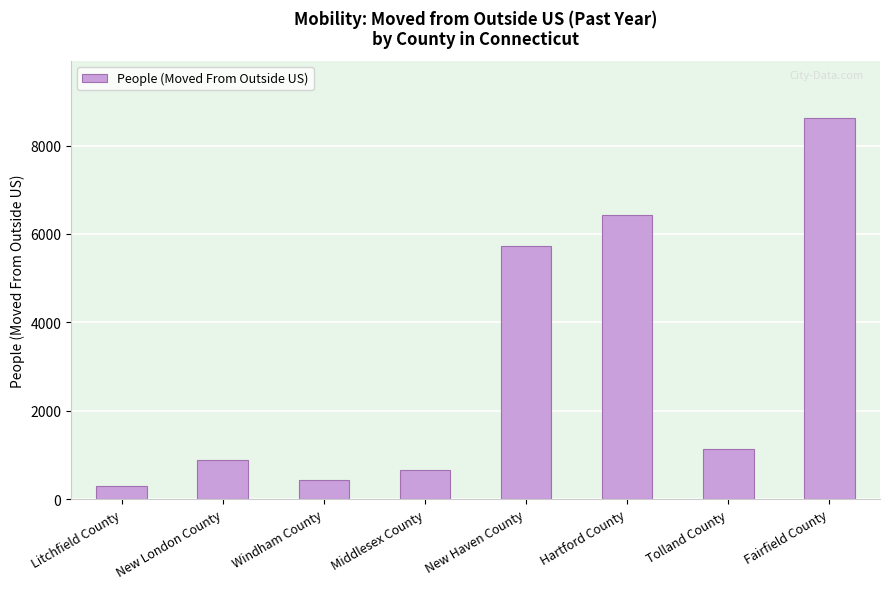

Reading left to right, transcribe all the data shown in this chart.

Litchfield County=290	New London County=874	Windham County=439	Middlesex County=657	New Haven County=5734	Hartford County=6424	Tolland County=1134	Fairfield County=8623